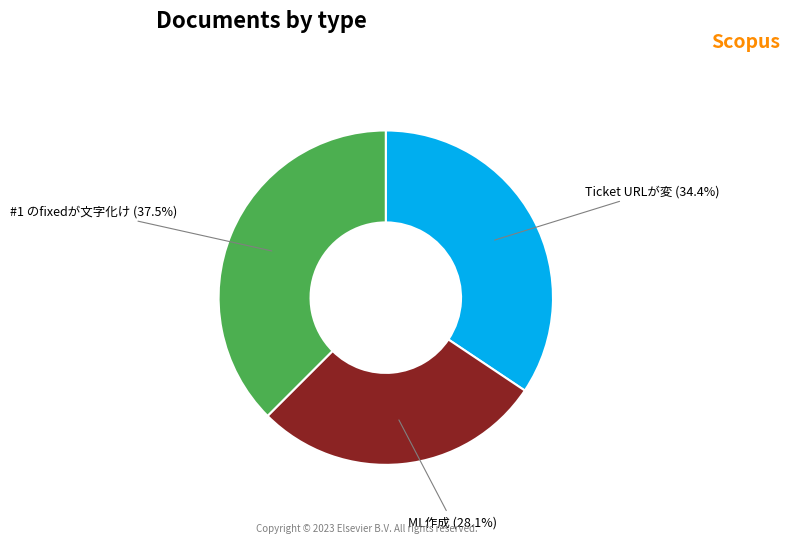

True or false: Ticket URLが変 accounts for 48% of the total.

False